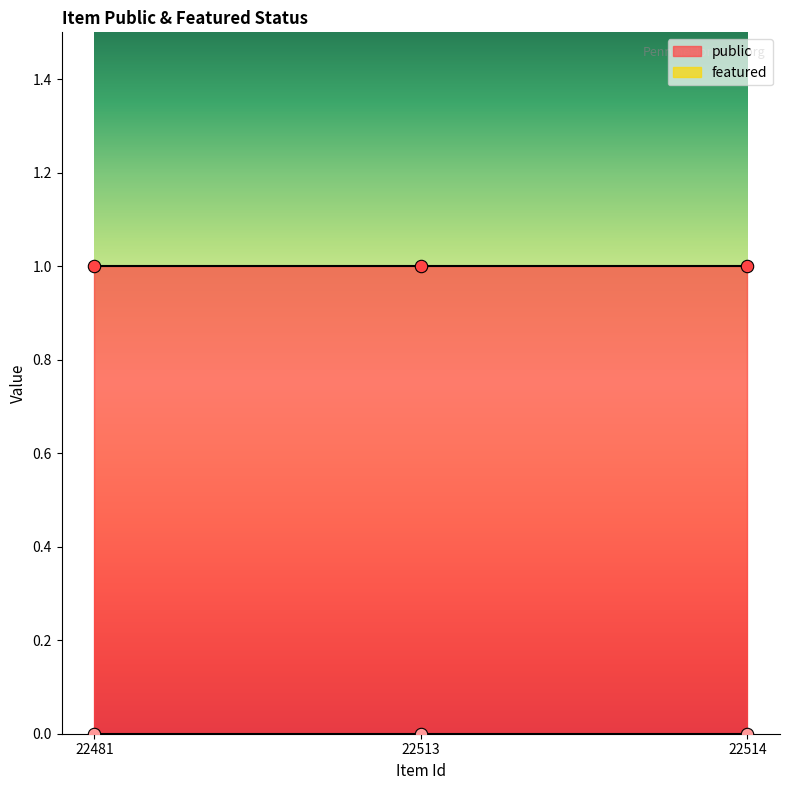

What are all the series names shown in the legend?

public, featured